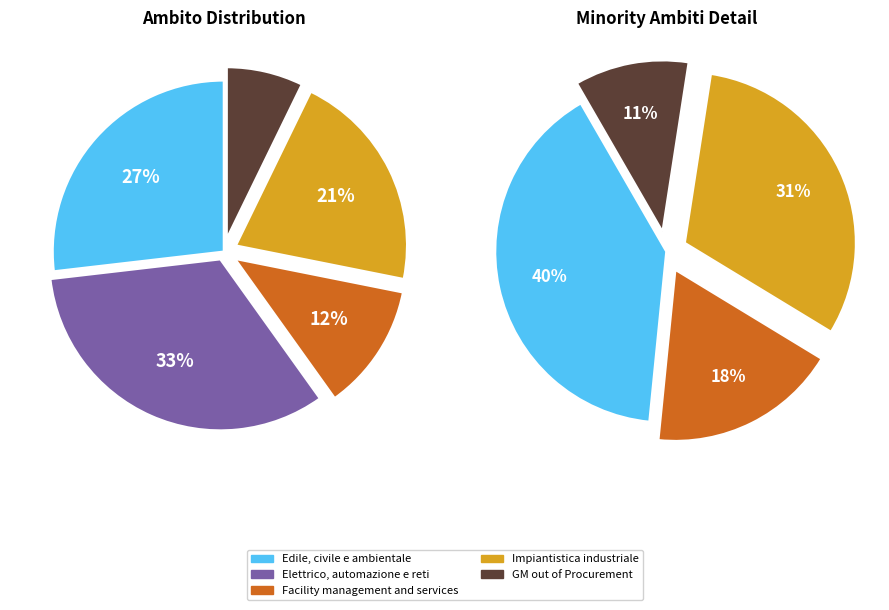

What portion of the pie excludes Impiantistica industriale?

78.9%